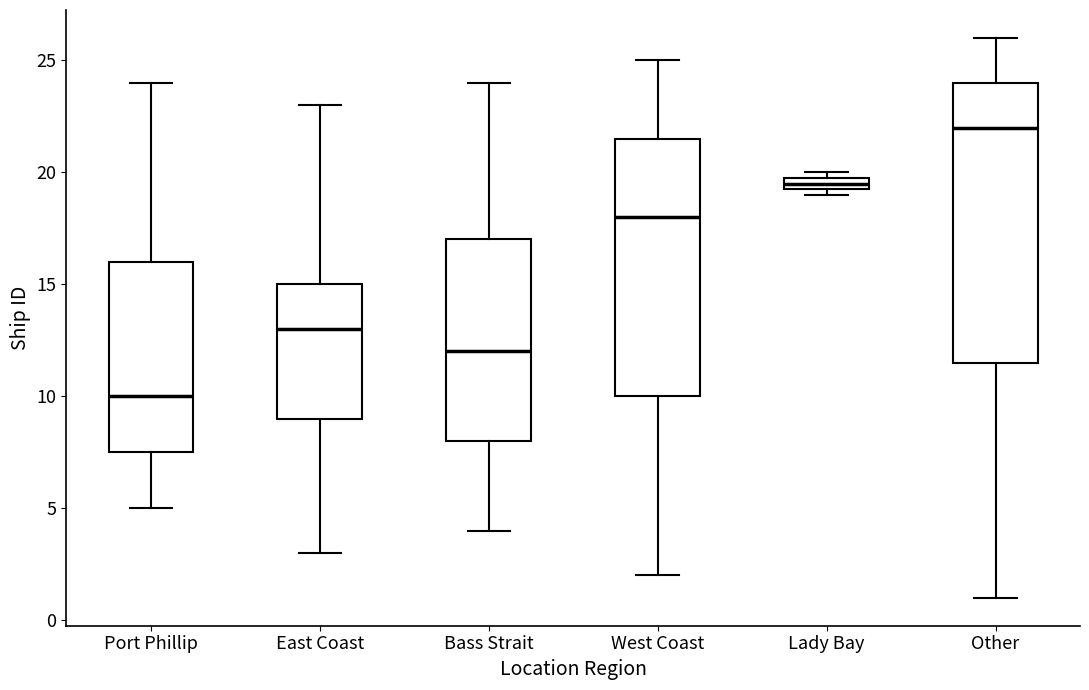

Comparing the boxes themselves (not the whiskers), which one is the tallest?

Other